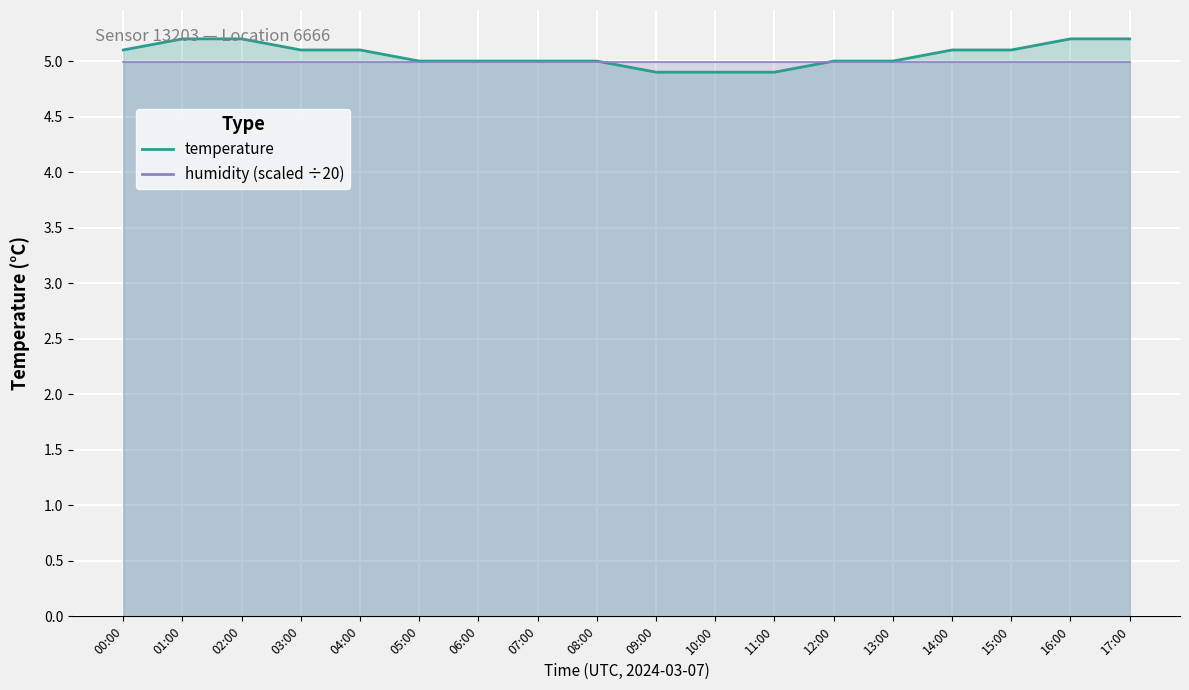

Does the chart display data point markers on the line(s)?

No